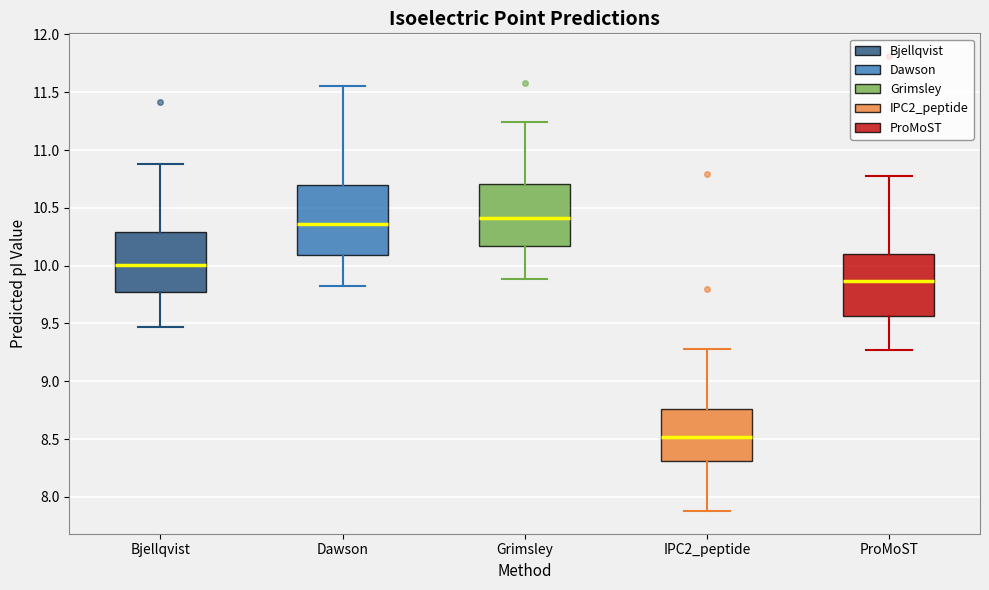

Where is the upper edge of the box for ProMoST on the y-axis? The values are not printed on the chart, so give them approximately, as read against the axis.

10.10